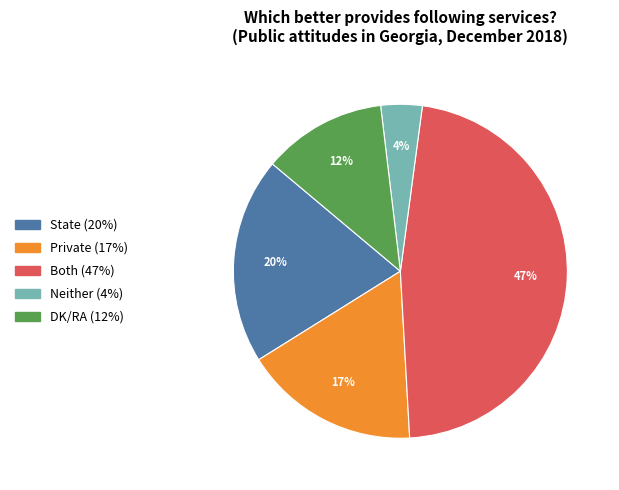

What is the largest slice in the pie chart?

Both